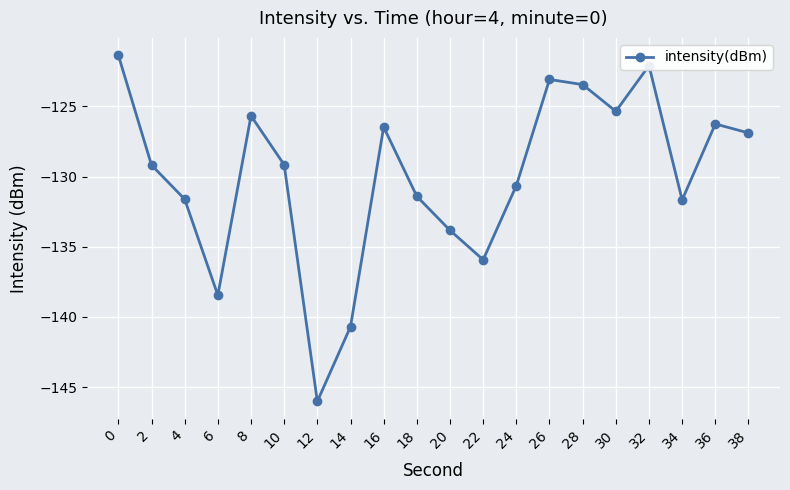

At which label is the value closest to -133?

20